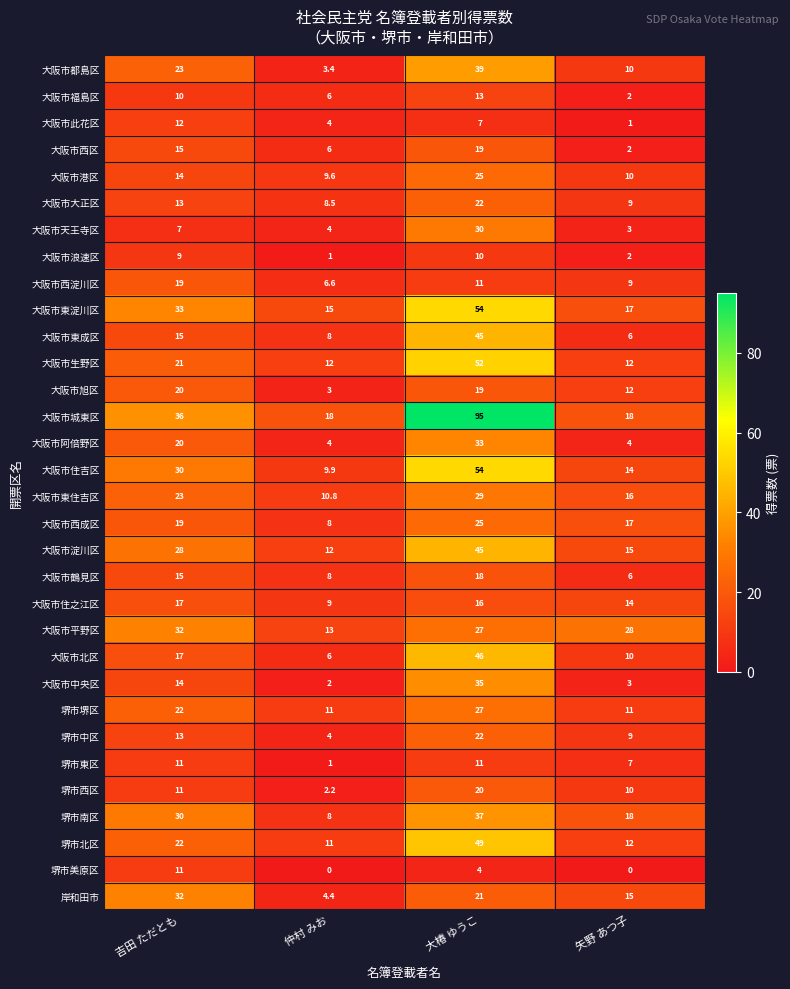

What is the difference between the highest and lowest values at 大椿 ゆうこ?

91.0